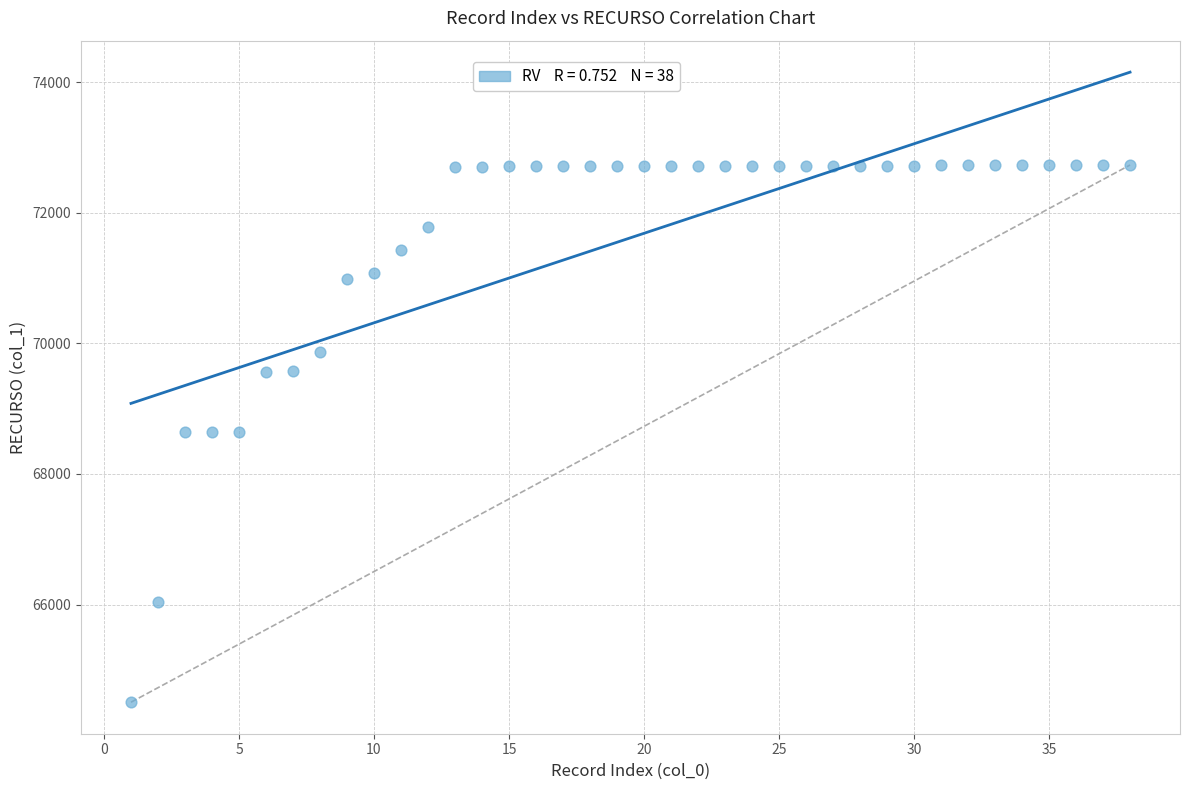

What is the range of X values (max minus min)?

37